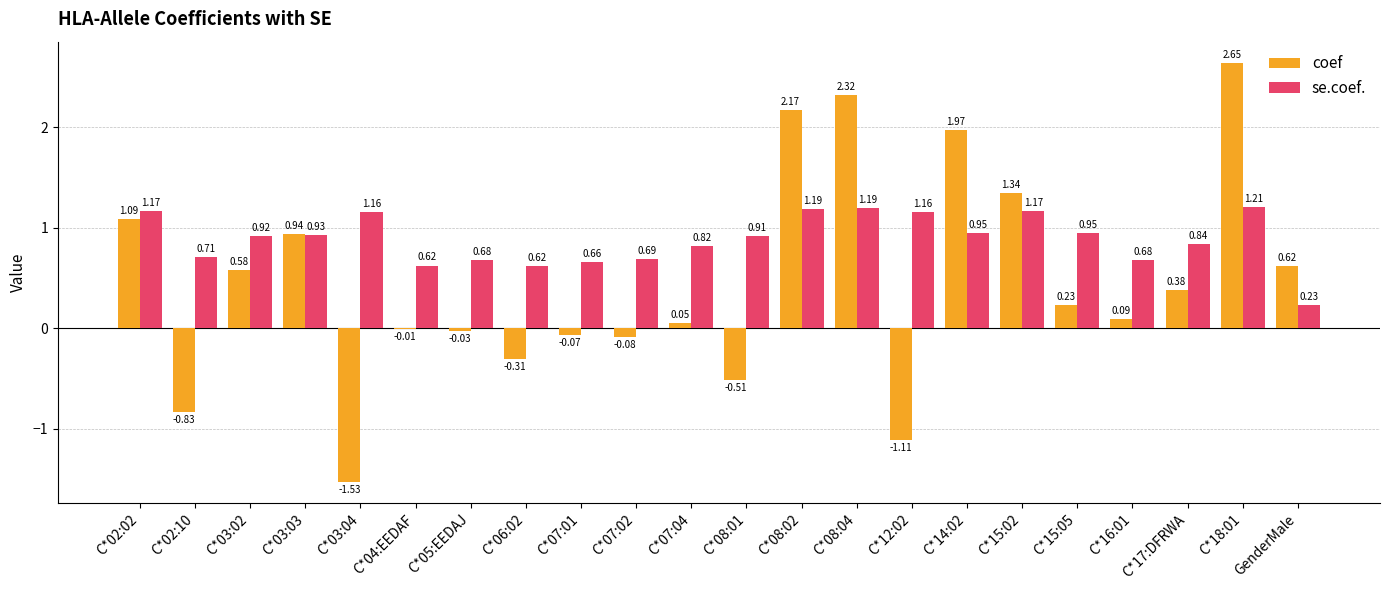

Which series changed the most between C*07:02 and C*08:01?

coef